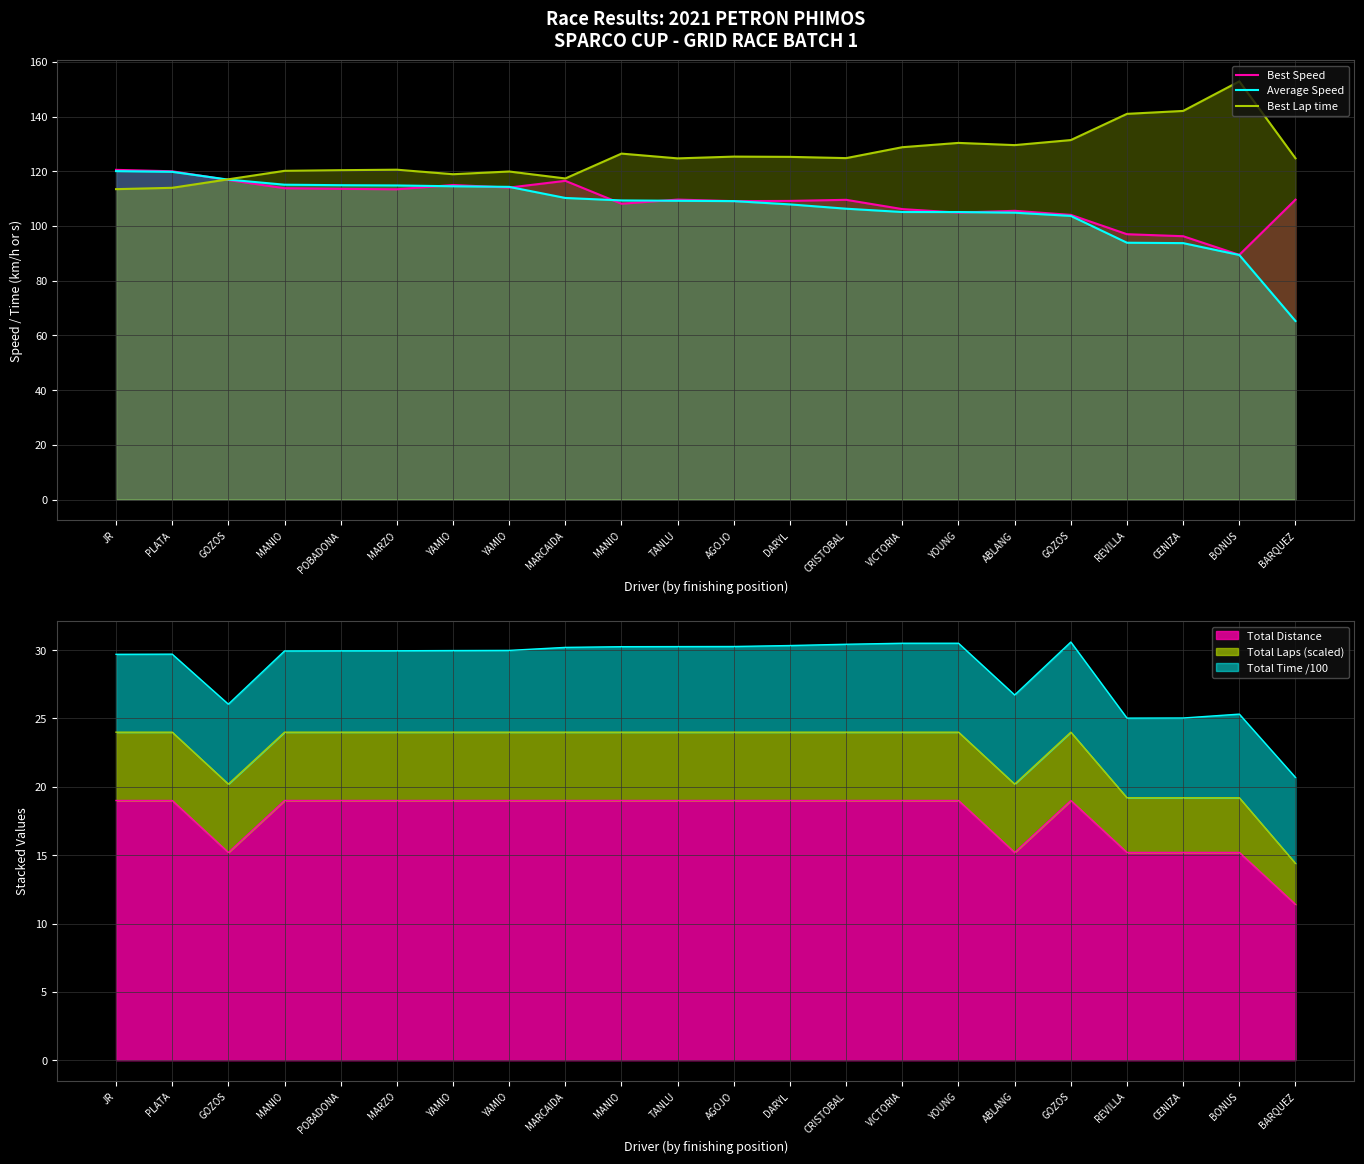

What is the difference between the maximum and minimum values in the Average Speed series?

54.8